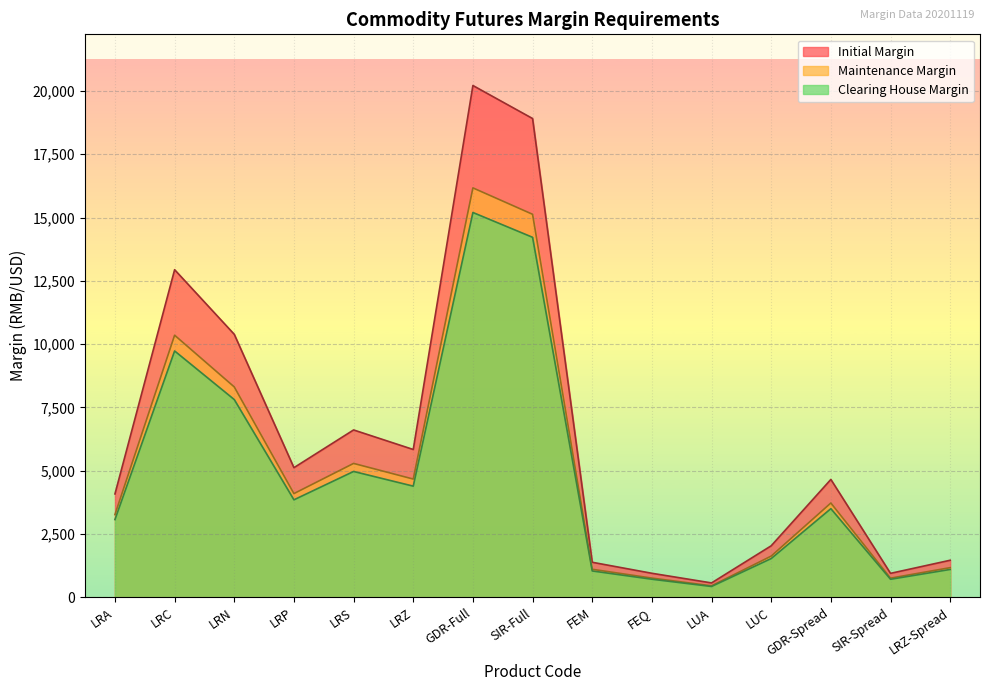

List the series in order of their peak value, lowest first.

Clearing House Margin, Maintenance Margin, Initial Margin